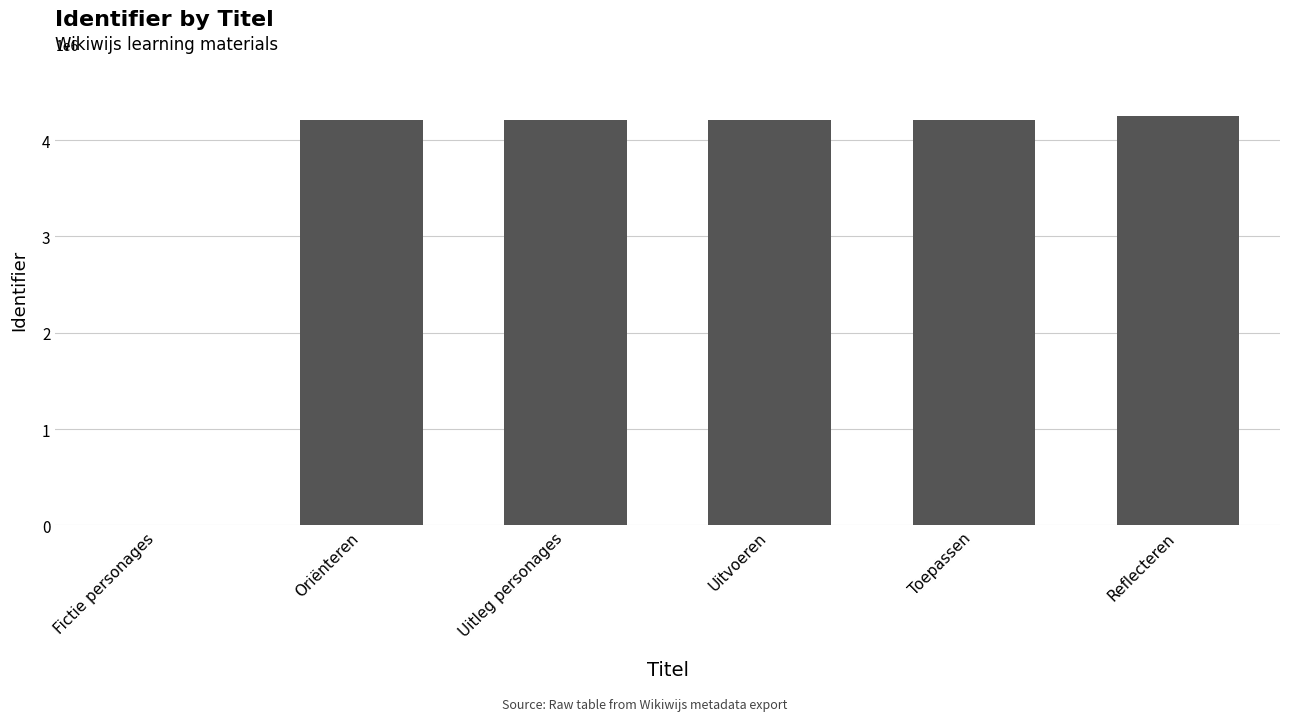

At which category does the chart reach its peak across all series?

Reflecteren